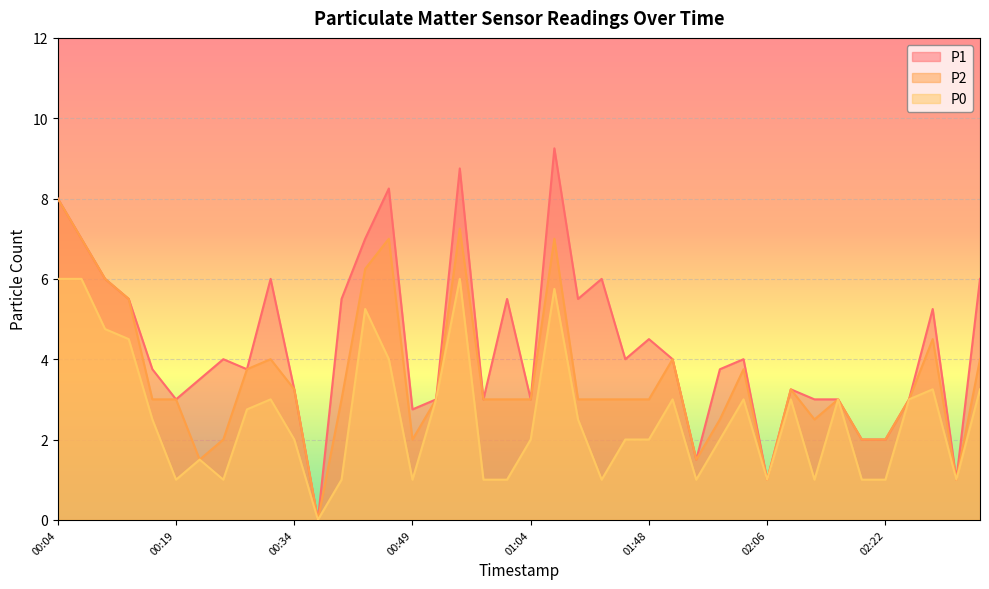

What is the greatest value displayed?

9.2